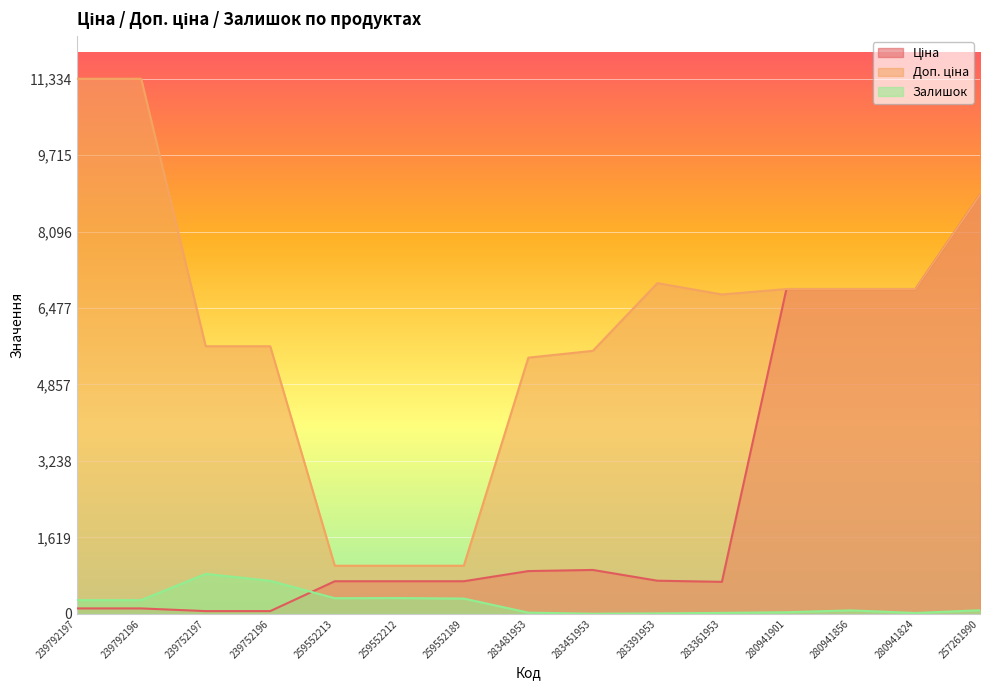

Is the value of Доп. ціна at 259552189 greater than the value of Ціна at 283391953?

Yes